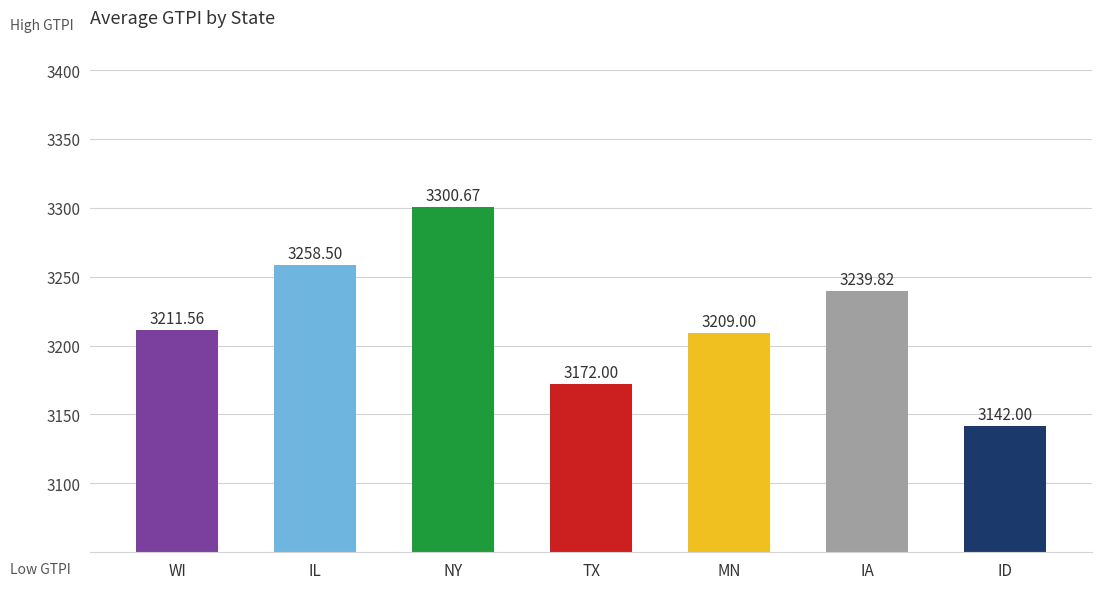

Which category has the lowest value across all series?

ID